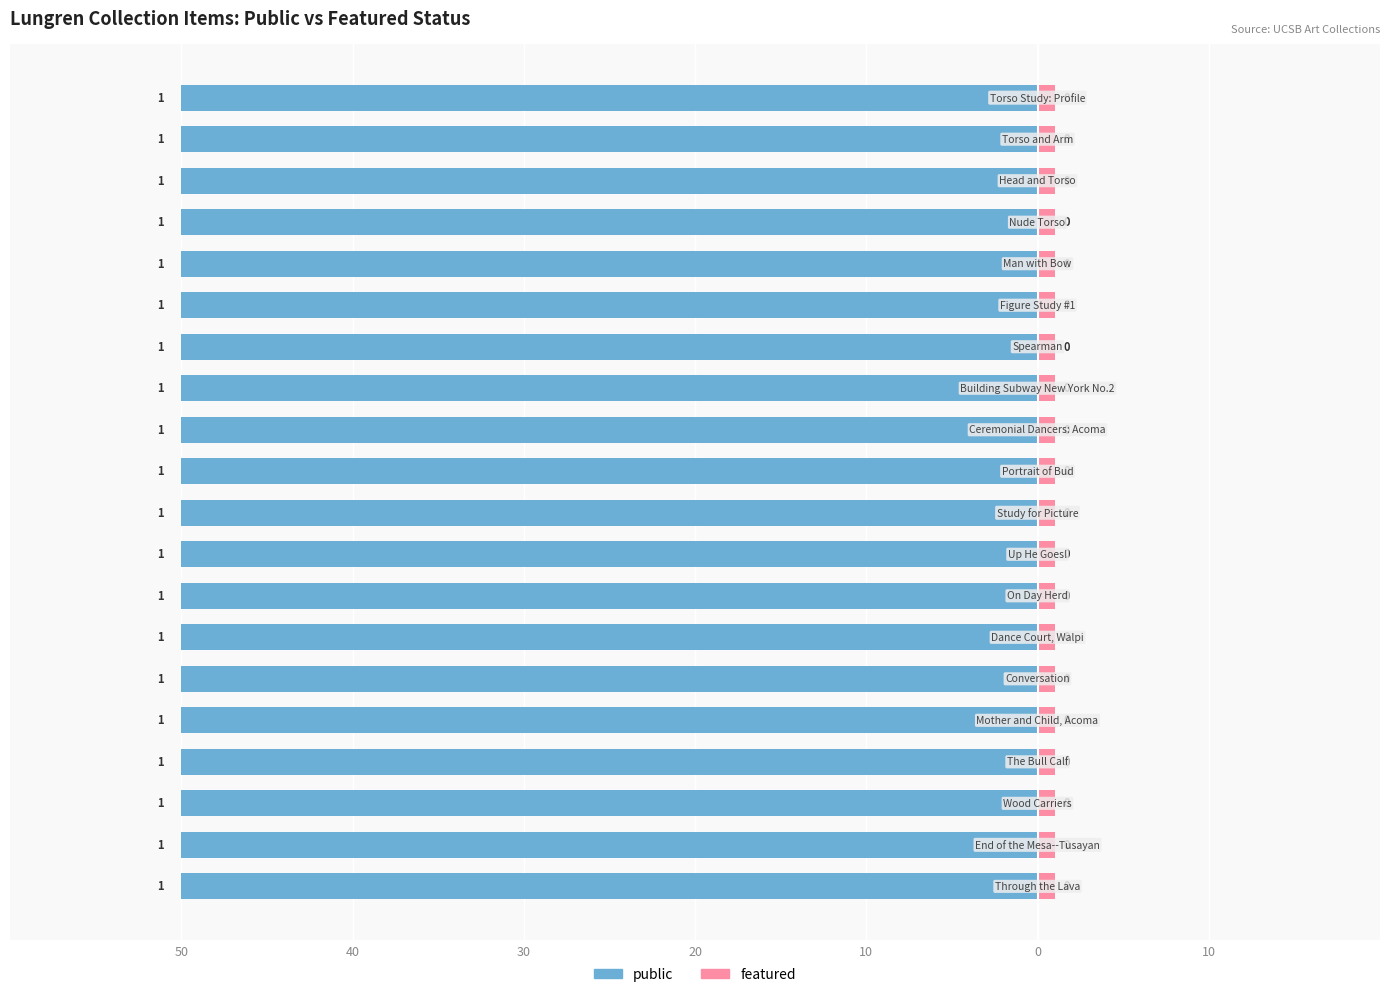

At Through the Lava, list the series in order from largest to smallest.

public, featured